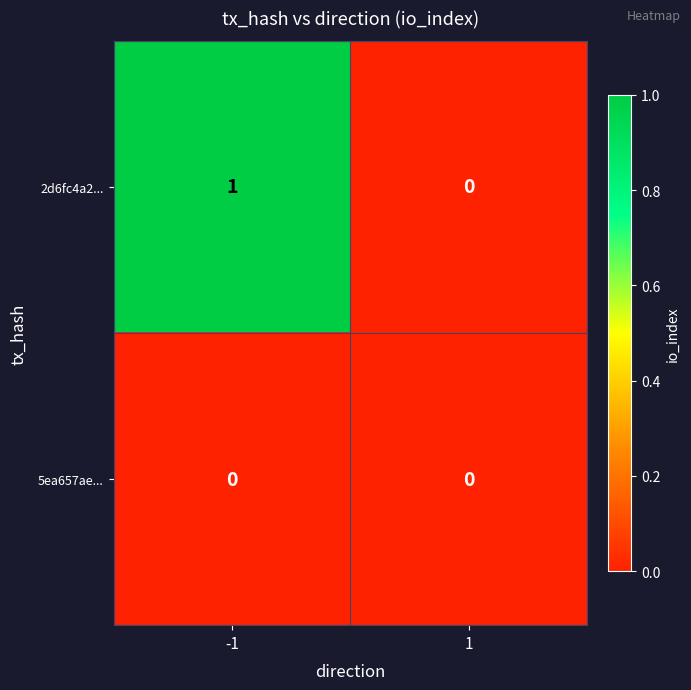

At which category is the sum across all series the highest?

-1